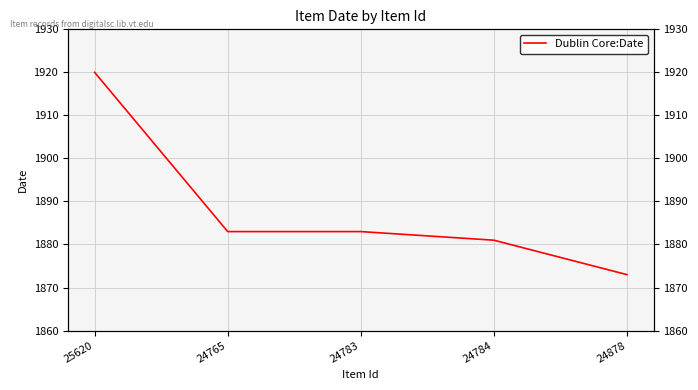

How many lines are shown in the chart?

1